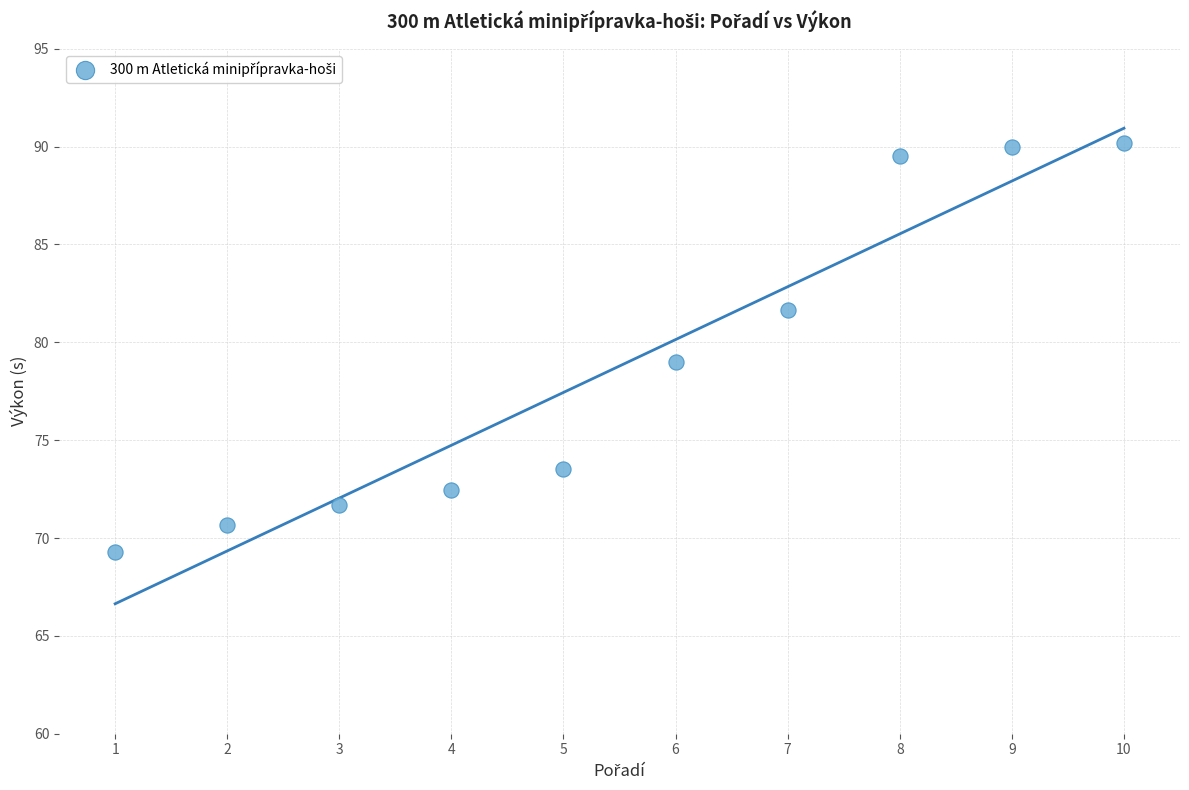

What is the average X value?

5.5